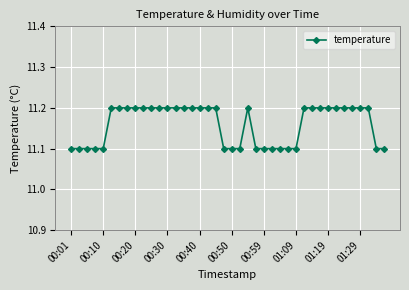

What is the average value?

11.2